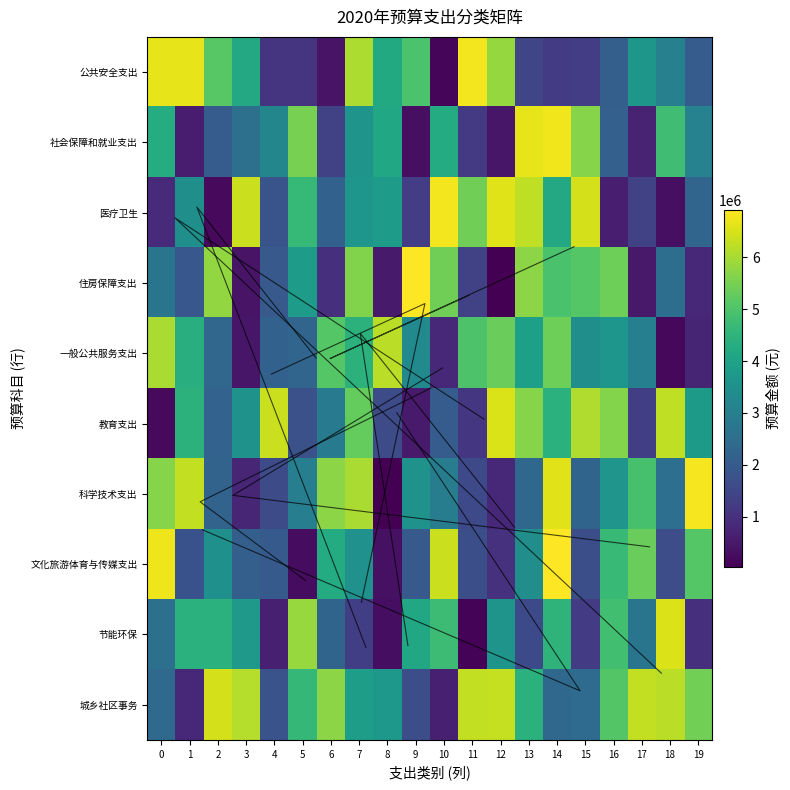

Rank the categories by 节能环保 value from highest to lowest.

18, 5, 16, 10, 14, 2, 1, 9, 3, 12, 17, 0, 6, 13, 7, 15, 19, 4, 8, 11